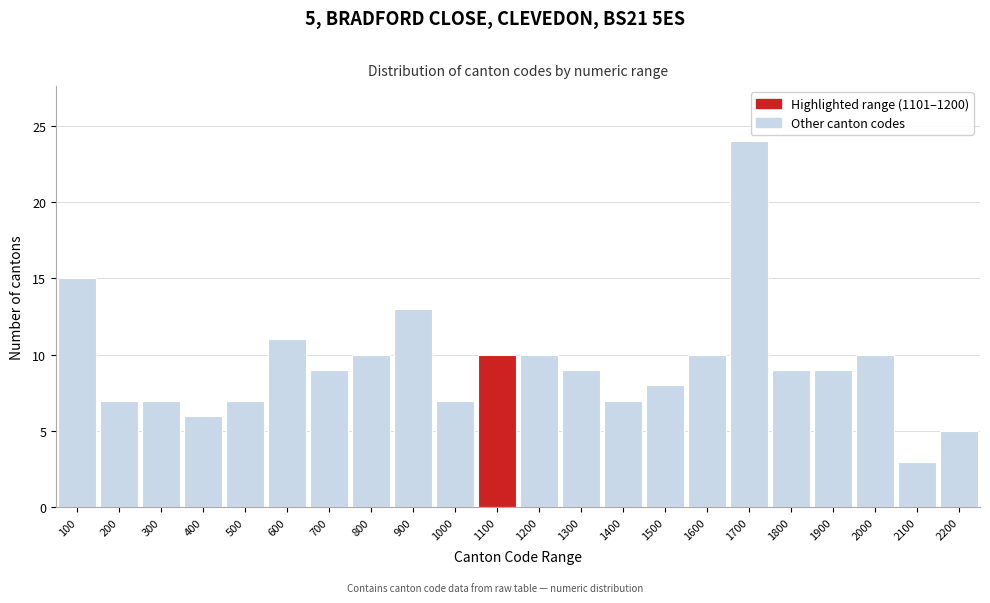

Reading left to right, what are all the values shown in this chart?

15	7	7	6	7	11	9	10	13	7	10	10	9	7	8	10	24	9	9	10	3	5